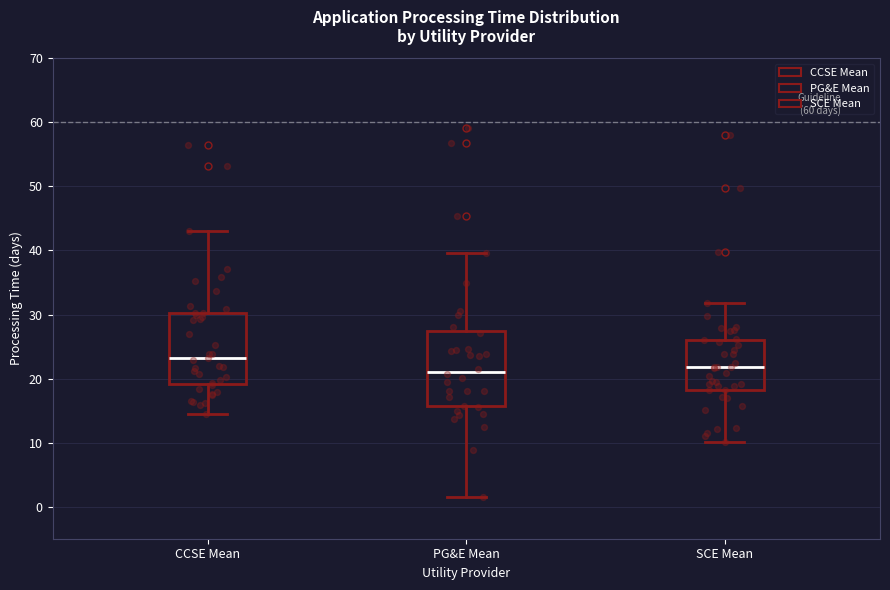

Reading left to right, transcribe this box plot: for each box, give where its median line is, the range the box spans, and where its two whiskers end, as read against the y-axis. The values are not printed on the chart, so give them approximately, as read against the axis.

CCSE Mean: median 23, box 19 to 30, whiskers 15 to 43
PG&E Mean: median 21, box 16 to 27, whiskers 2 to 40
SCE Mean: median 22, box 18 to 26, whiskers 10 to 32